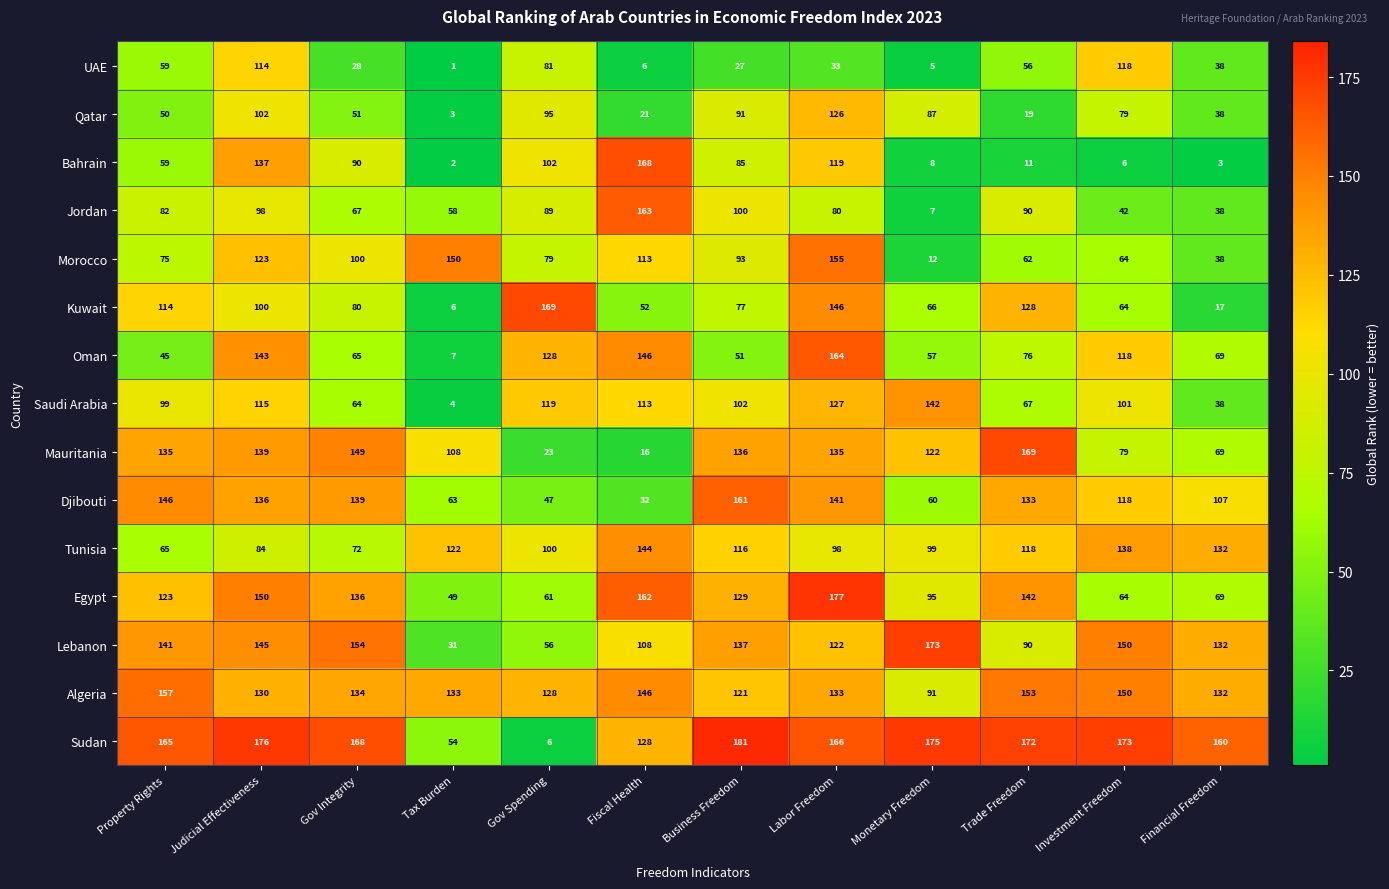

What is the lowest value of the Lebanon series?

31